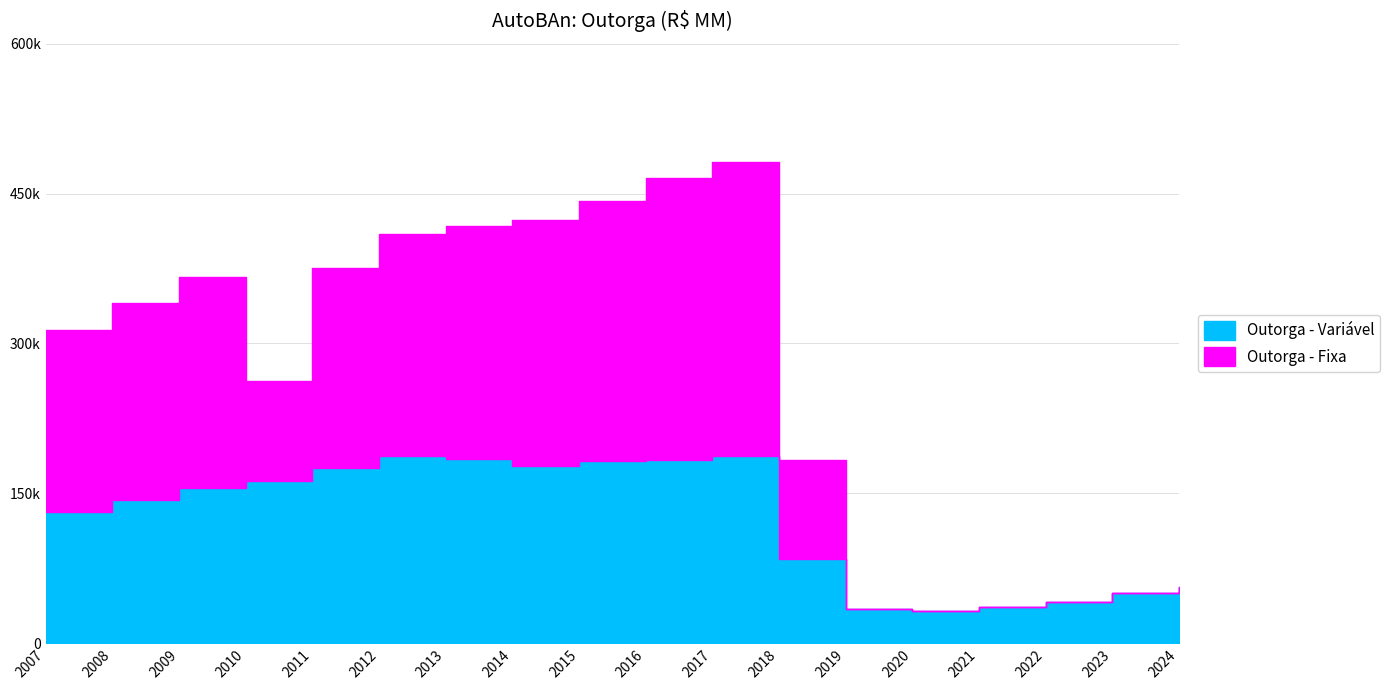

Does the chart display data point markers on the line(s)?

No